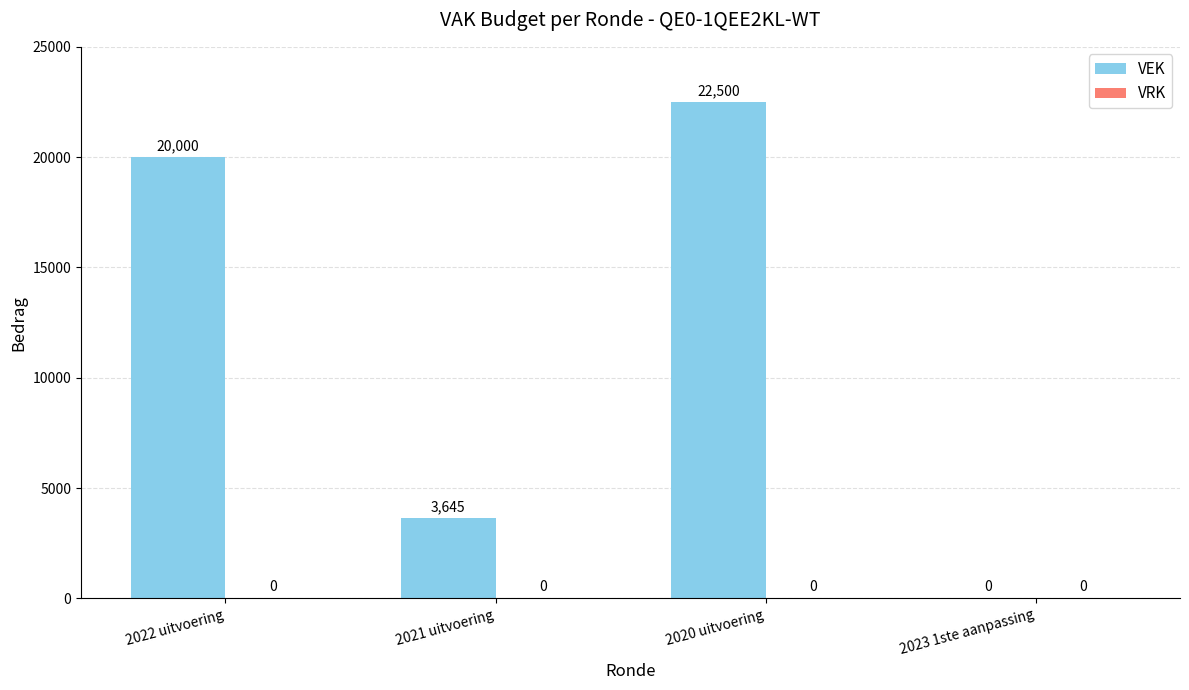

What is the change in value from 2022 uitvoering to 2023 1ste aanpassing?

-20000